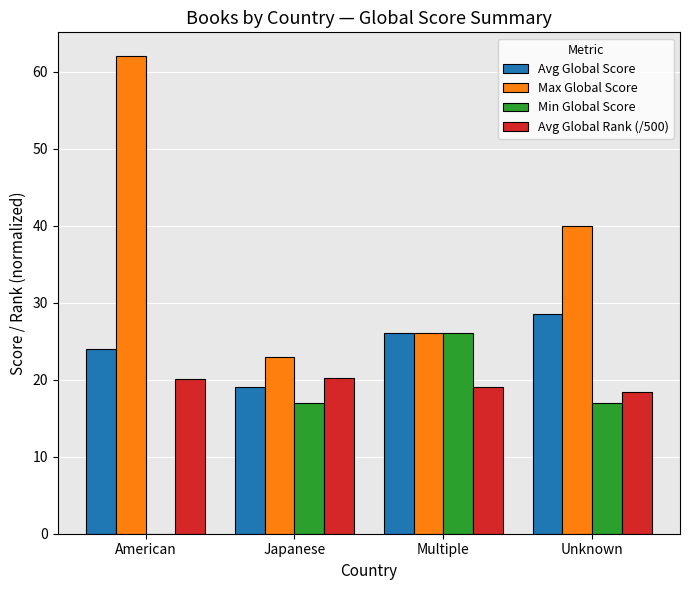

Which series has the widest spread of values?

Max Global Score